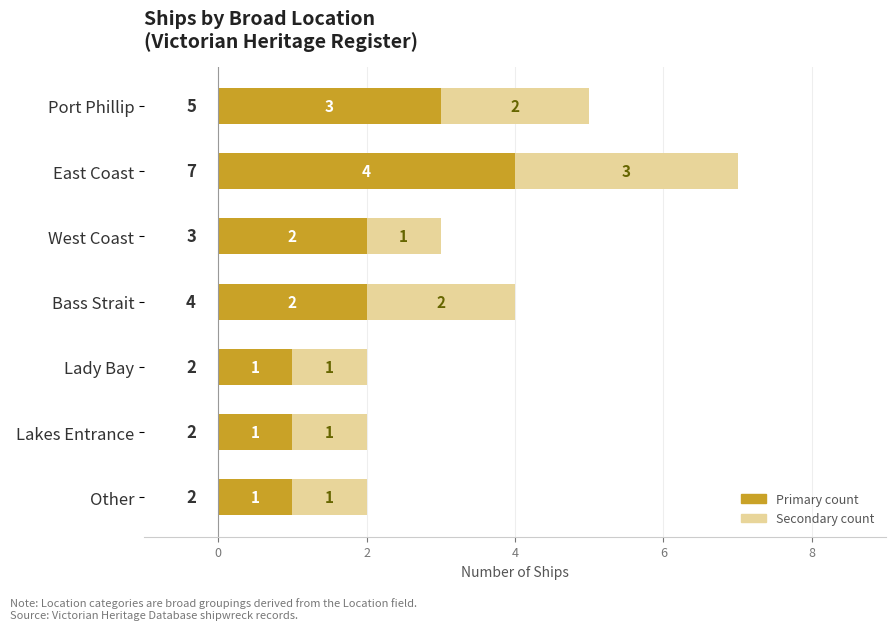

What is the maximum value for Primary count?

4